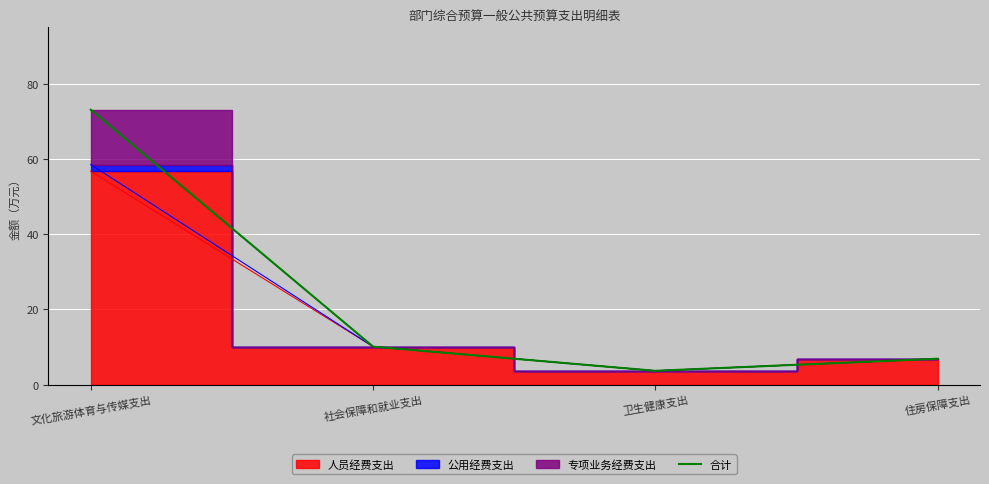

Where does the data first go above 10?

文化旅游体育与传媒支出